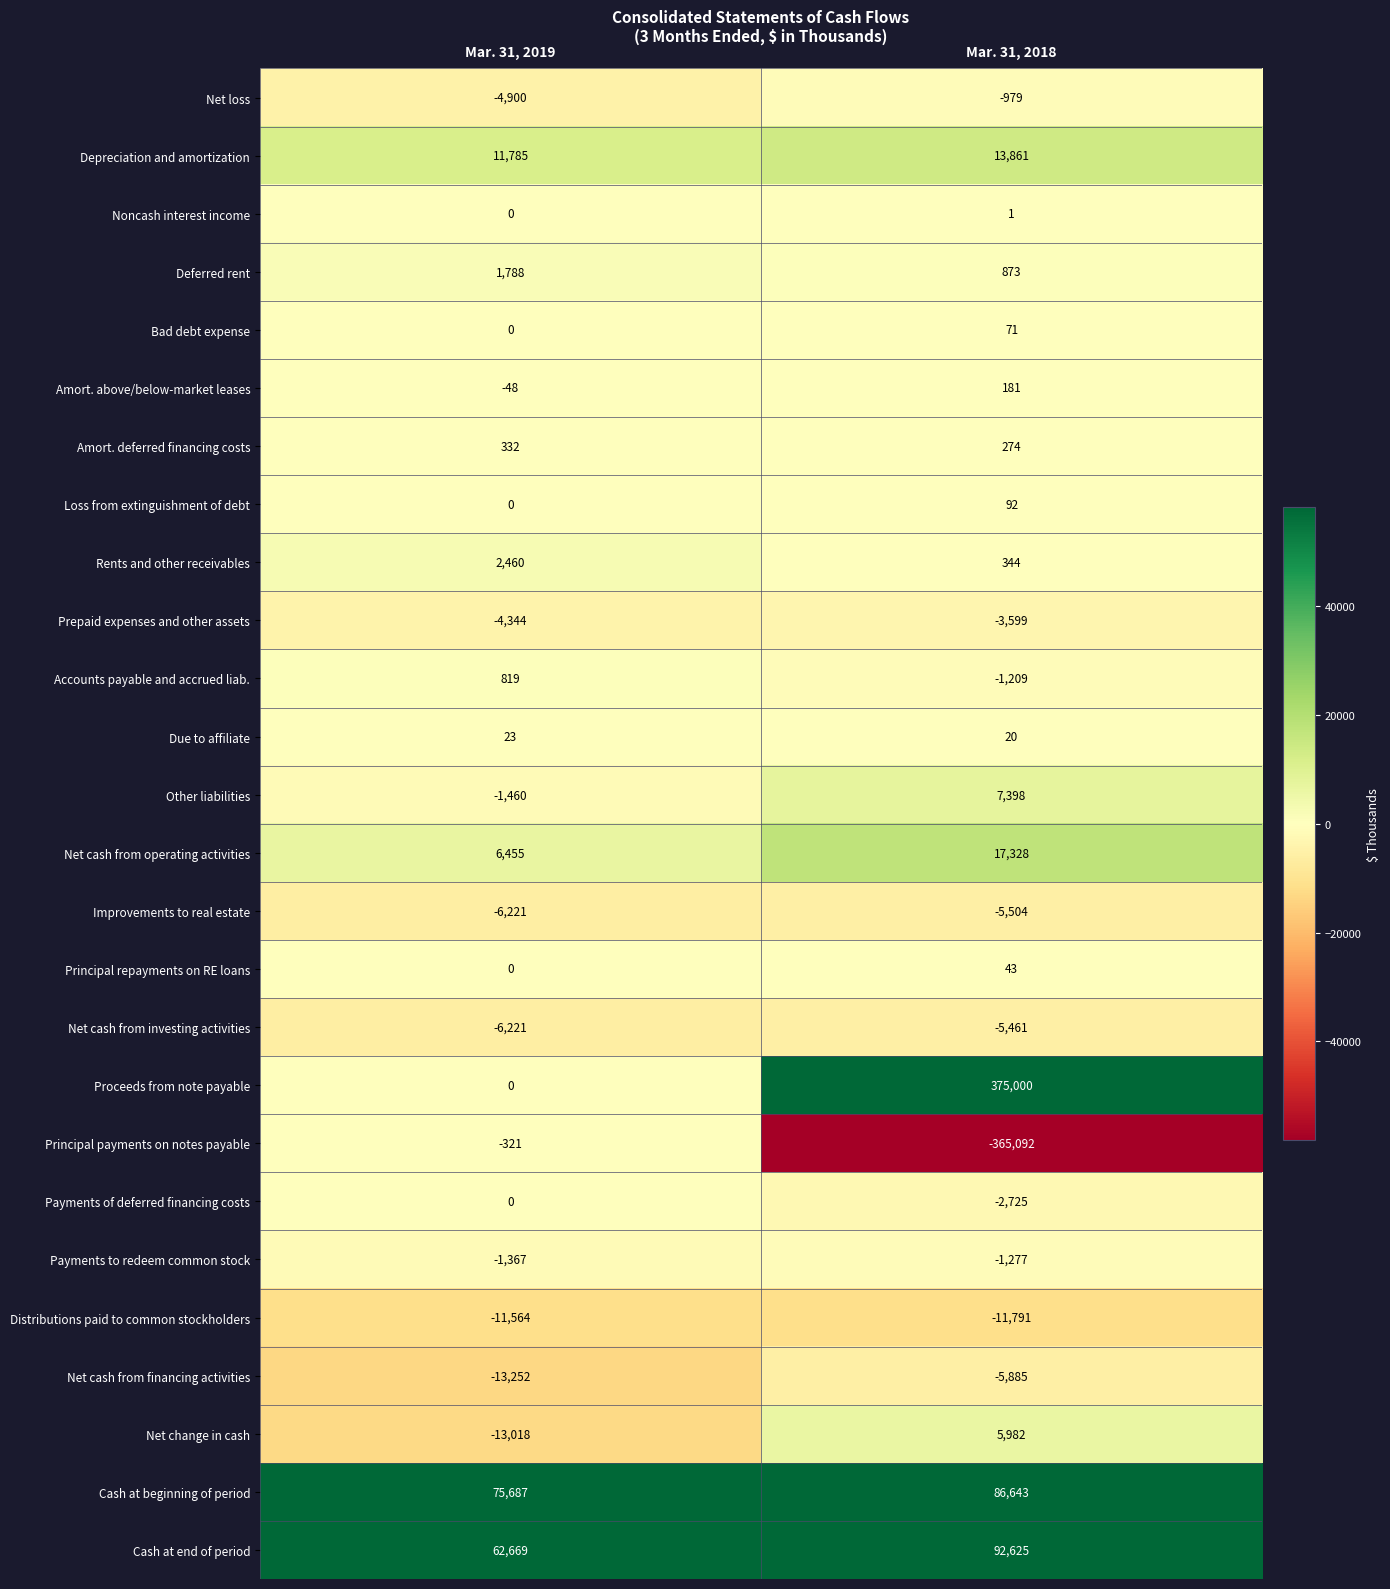

True or false: Deferred rent has a value of 809 at Mar. 31, 2019.

False